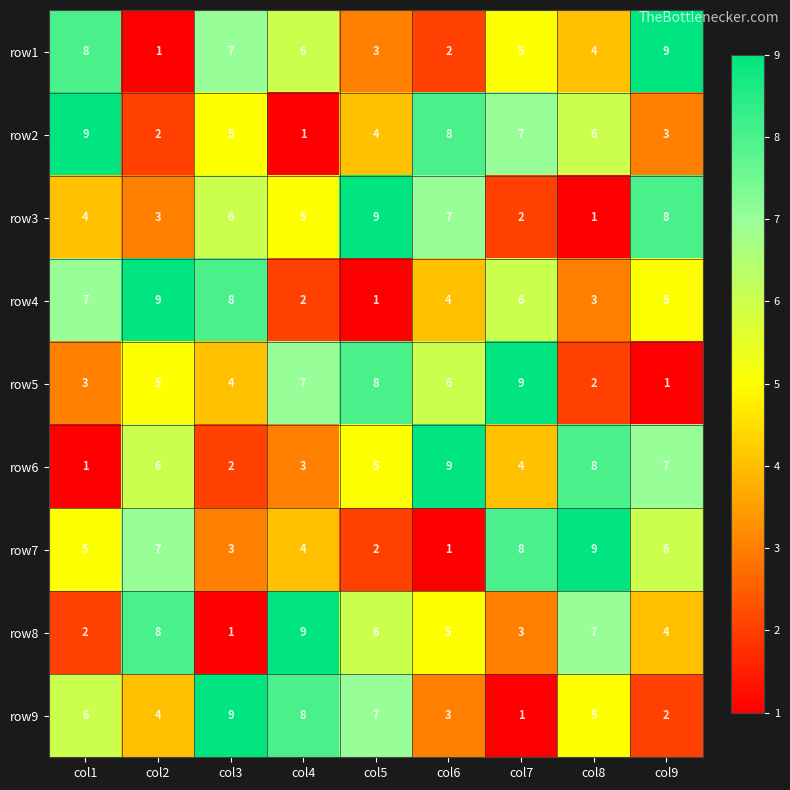

List the labels in order of row2 value, smallest first.

col4, col2, col9, col5, col3, col8, col7, col6, col1